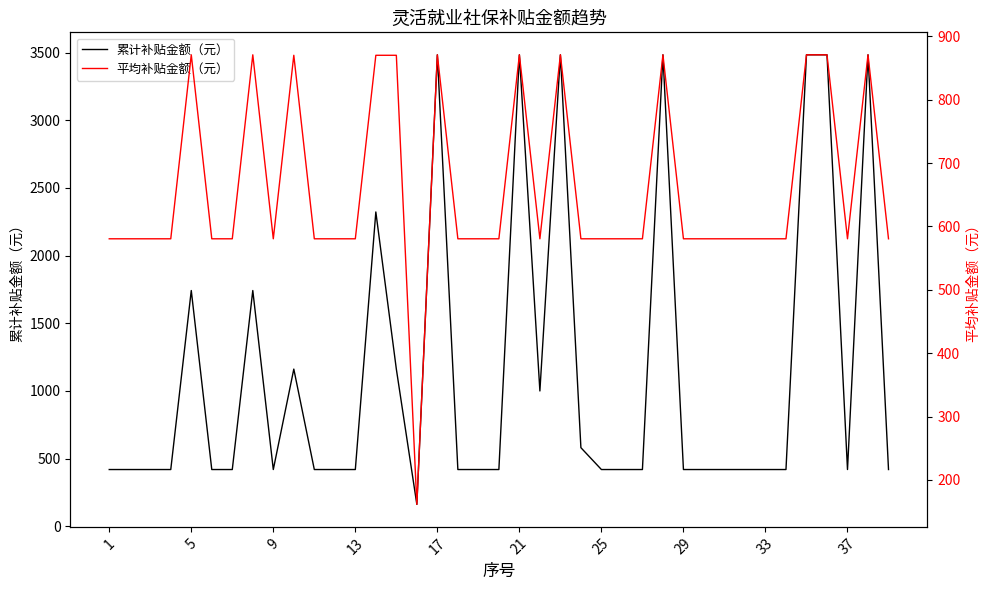

What is the minimum value for 累计补贴金额（元）?

161.5